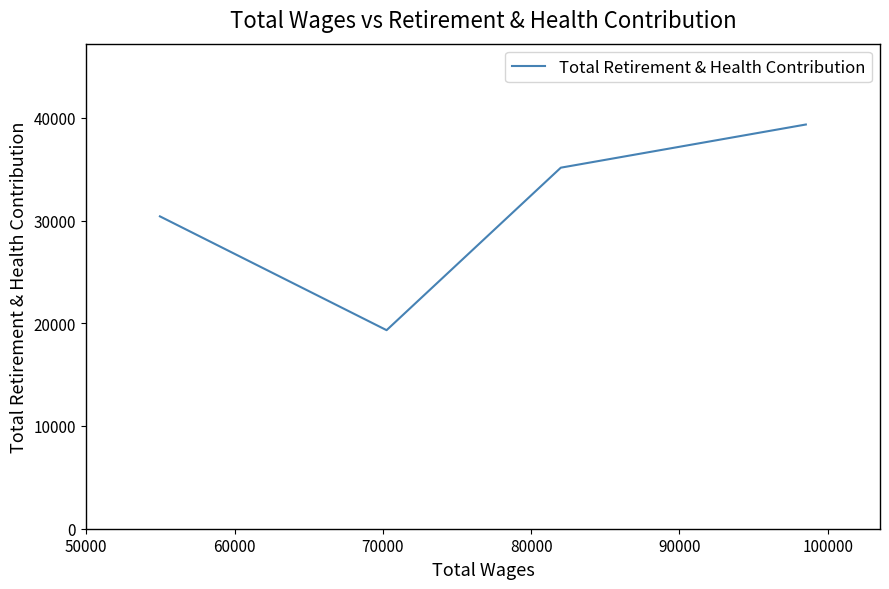

True or false: there are more than 0 points higher than both neighbors.

False